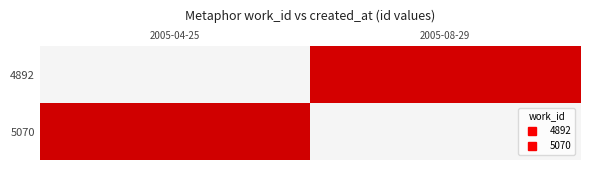

At which category does the chart reach its minimum across all series?

2005-08-29